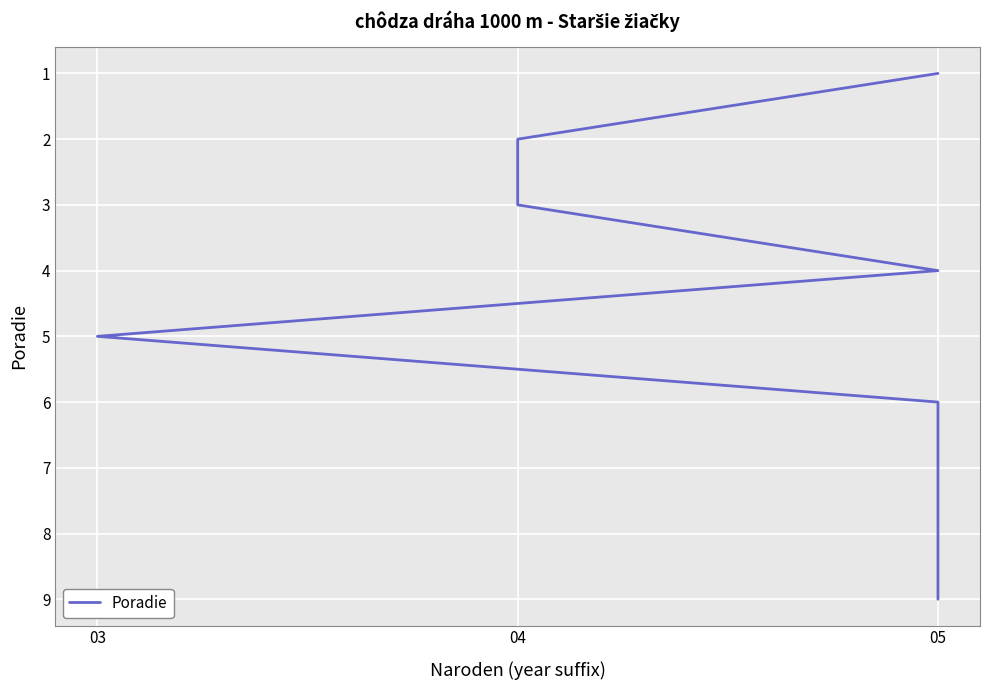

What is the sum of the values at 05 and 04?

10